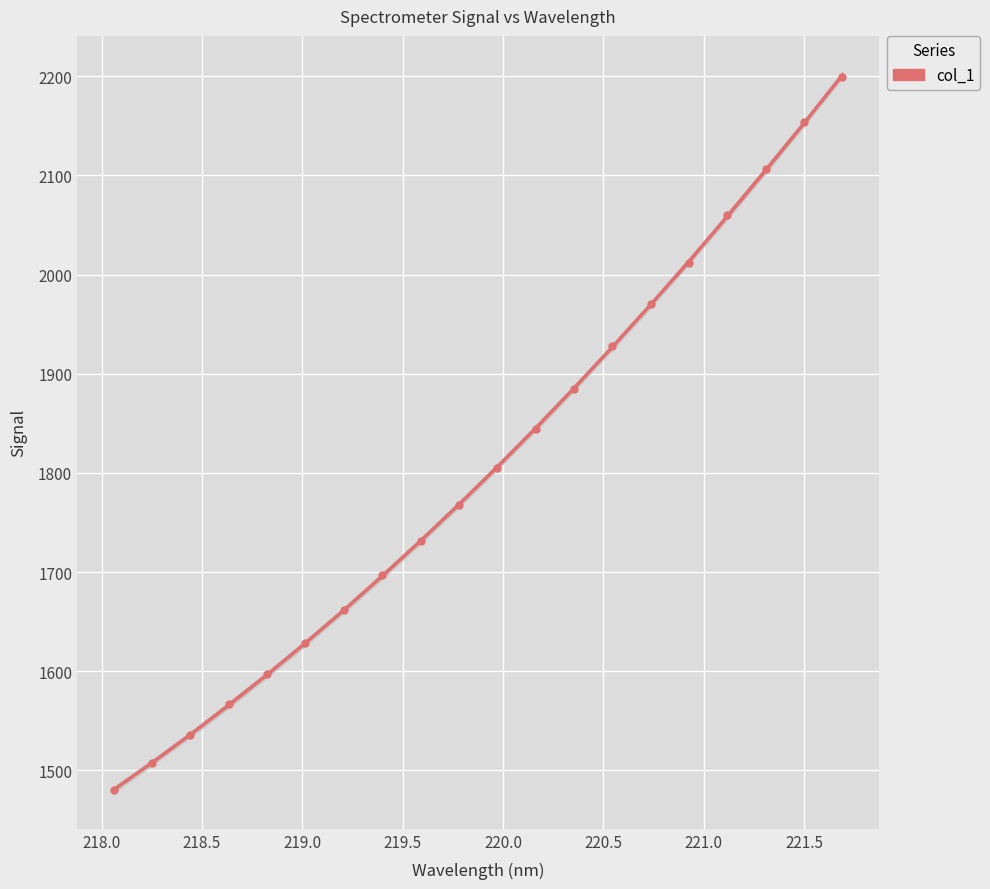

Is it true that col_1 (trend) equals 3251.8 at 19?

False